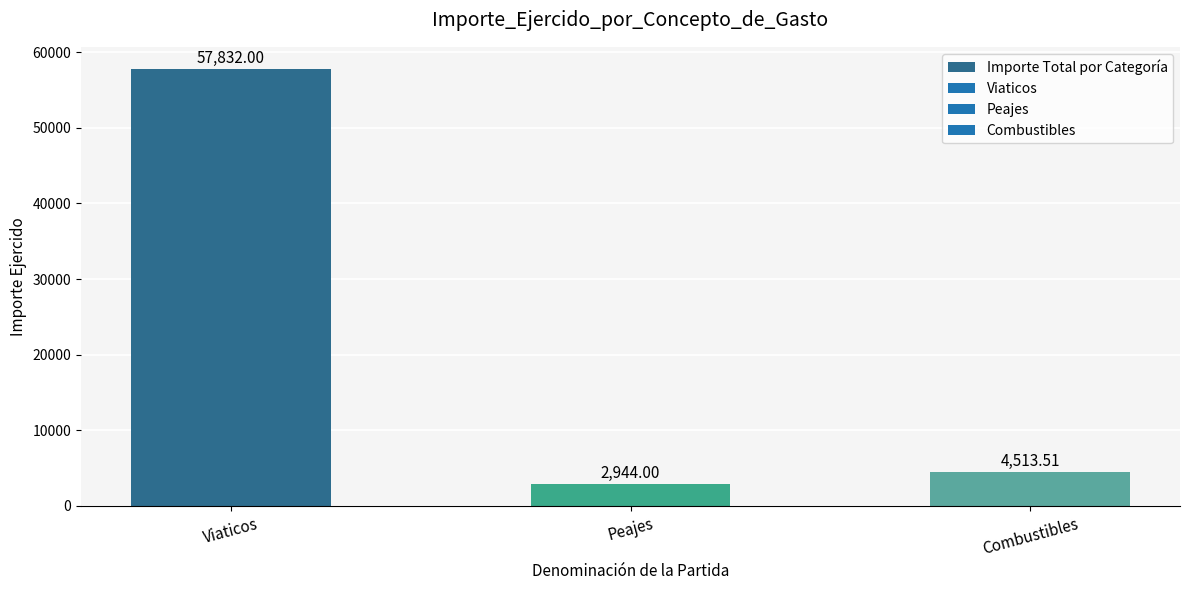

Is it true that the value at Combustibles is 4513.5?

True